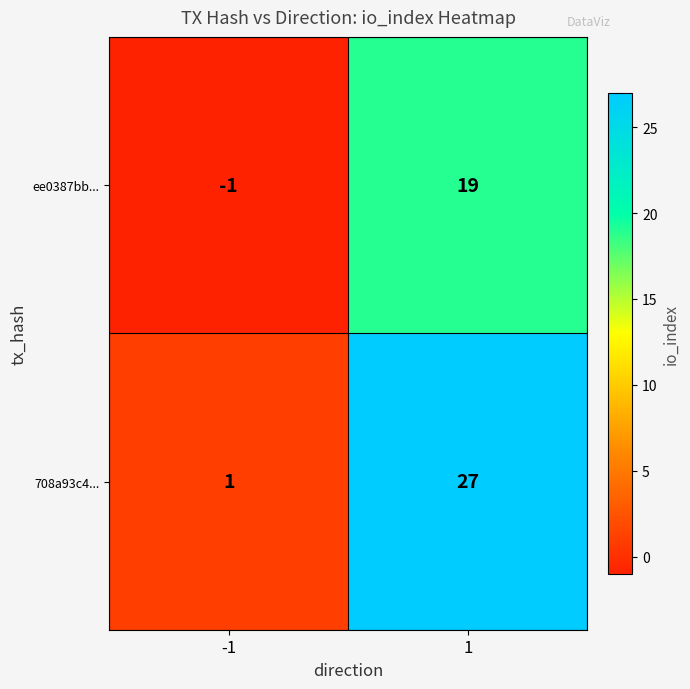

What is the difference between the highest and lowest values at -1?

2